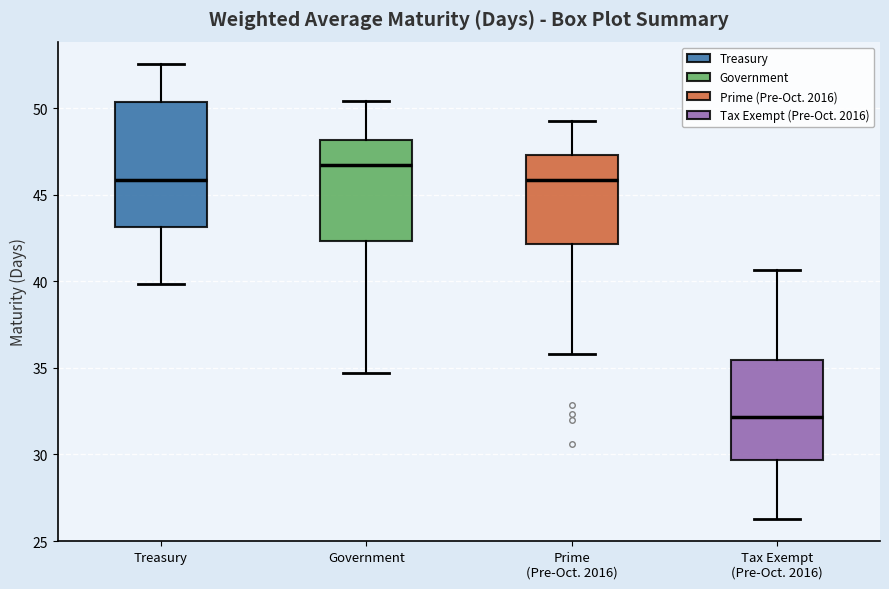

Comparing the boxes themselves (not the whiskers), which one is the tallest?

Treasury